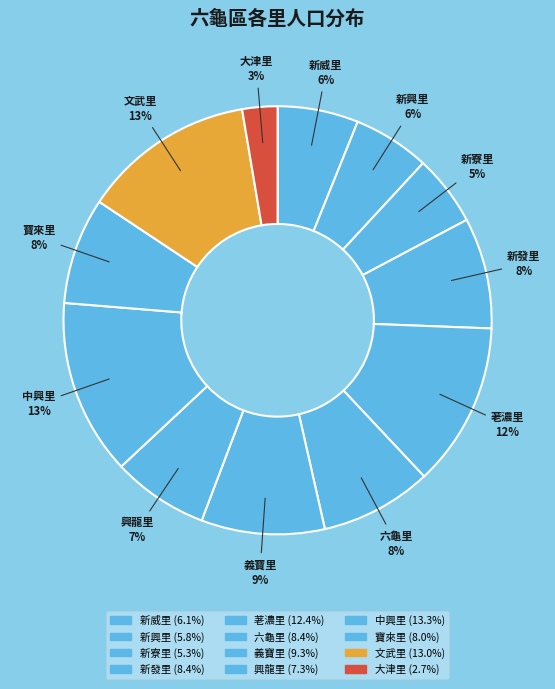

Count the number of slices in the pie.

12